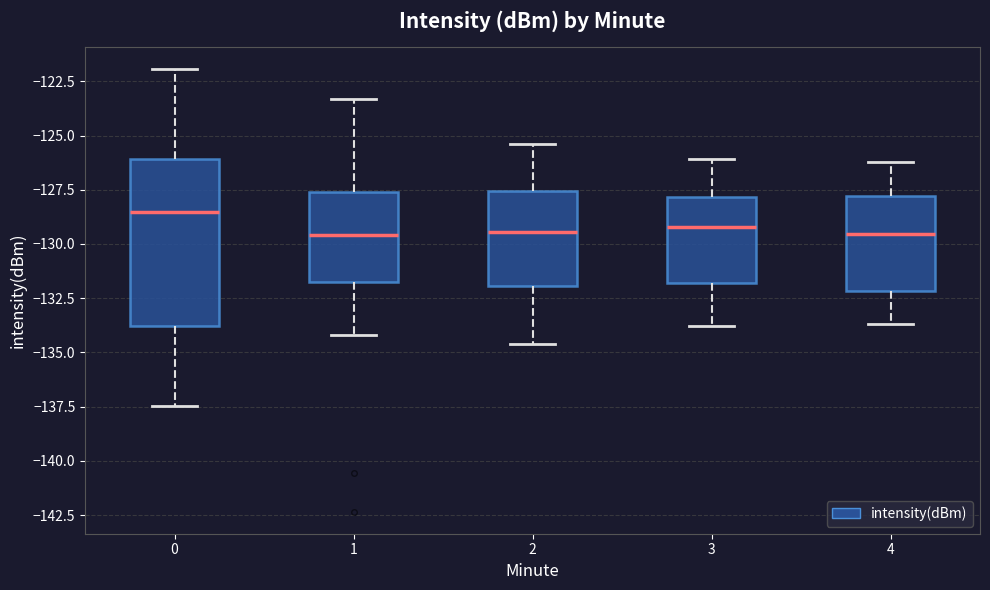

Where does the lower whisker of the box at x = 4 end on the y-axis? The values are not printed on the chart, so give them approximately, as read against the axis.

-133.5